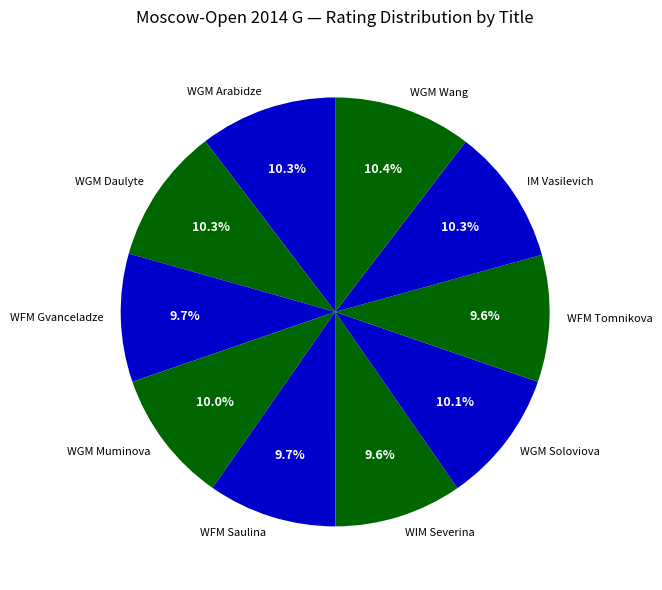

Between WGM Daulyte and WFM Gvanceladze, which is larger?

WGM Daulyte